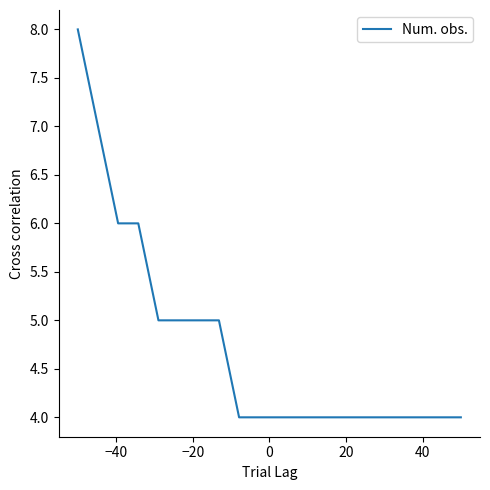

What is the maximum value shown in the chart?

8